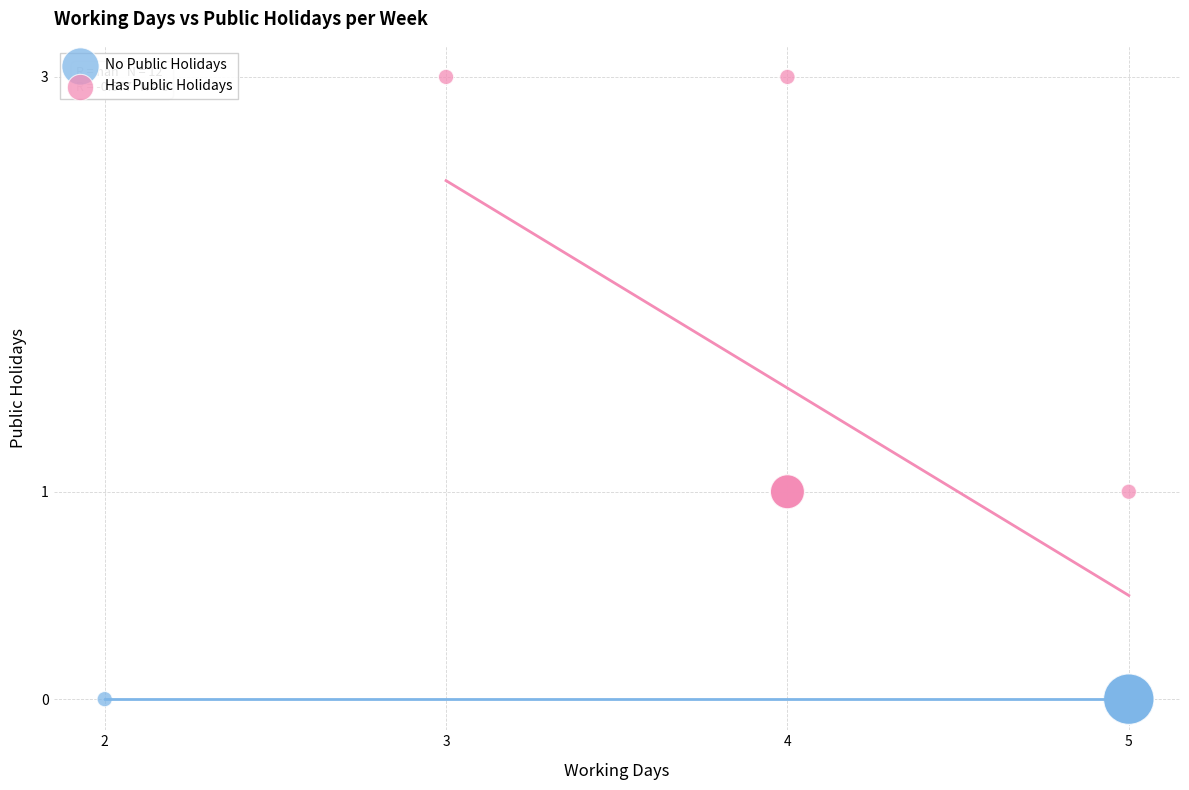

Which series contains the lowest Y value?

No Public Holidays